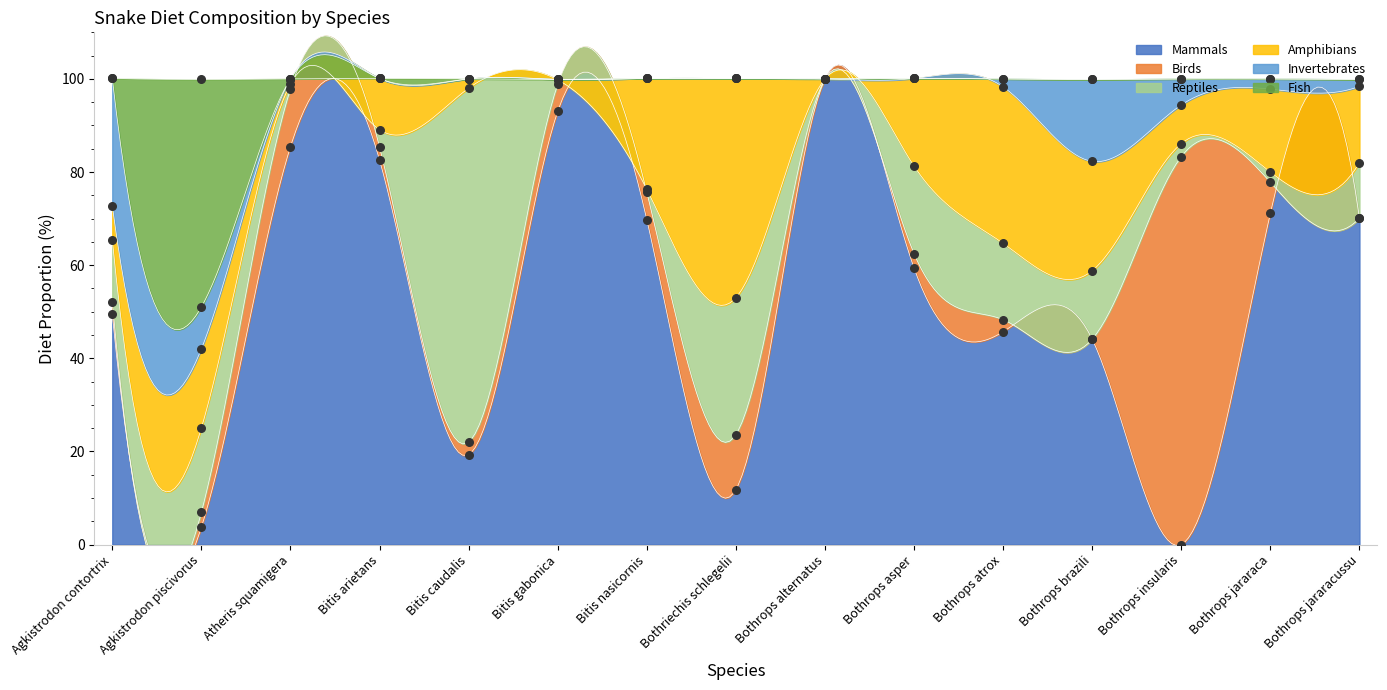

Is the value of Amphibians at Bothrops insularis greater than the value of Reptiles at Atheris squamigera?

Yes